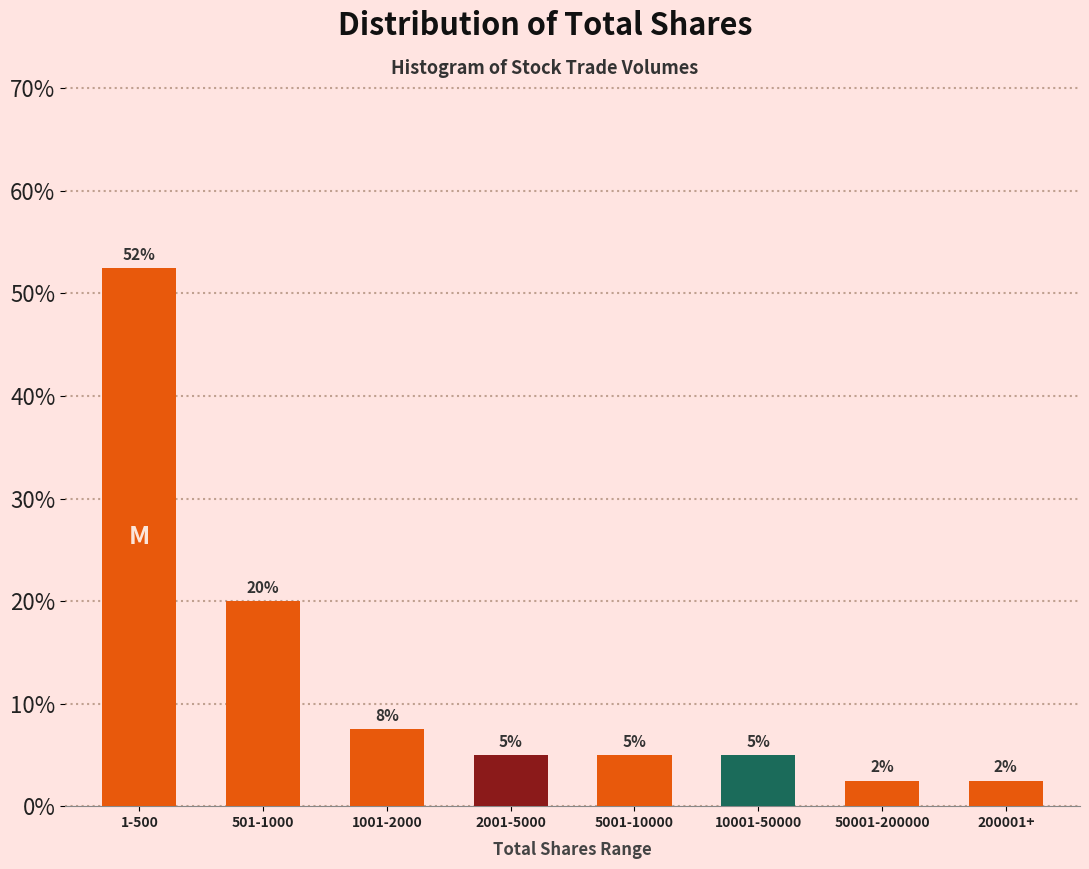

Which category has the highest value across all series?

1-500